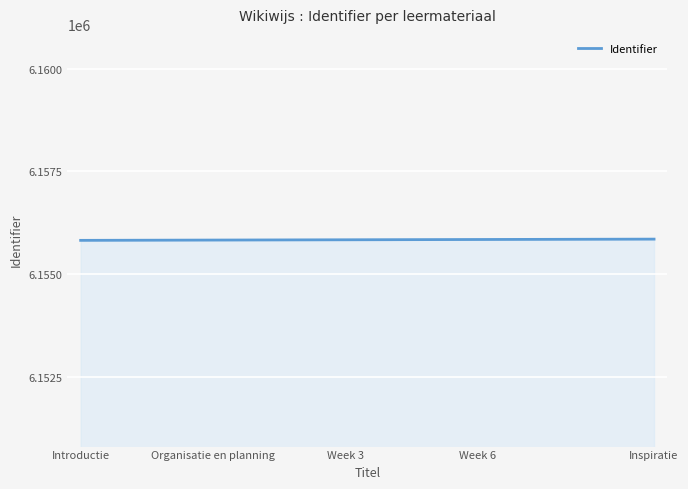

What is the minimum value shown in the chart?

6155818.0